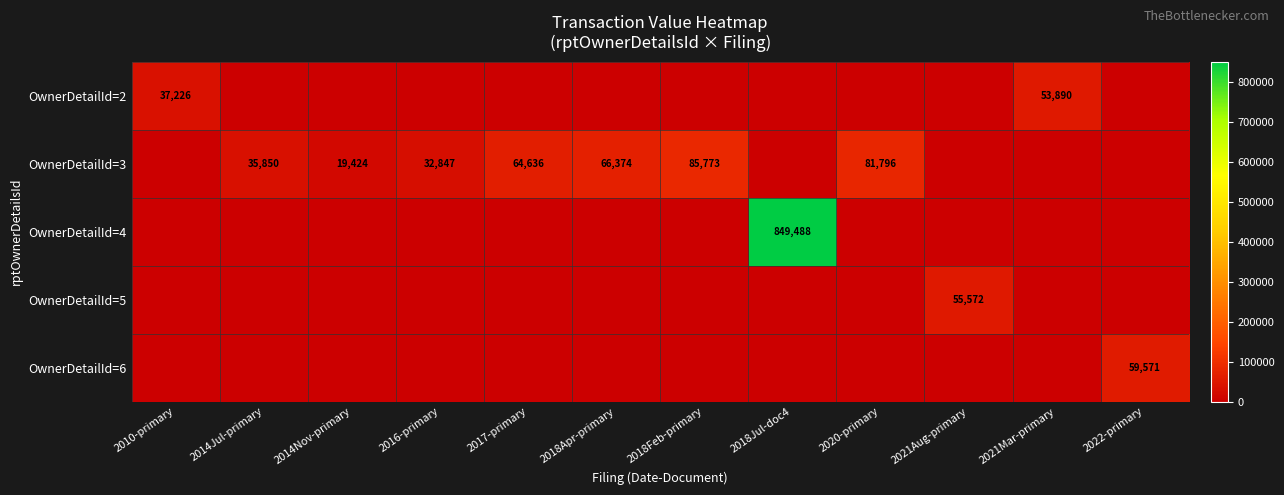

The OwnerDetailId=3 series shows 64636 at 2017-primary. True or false?

True